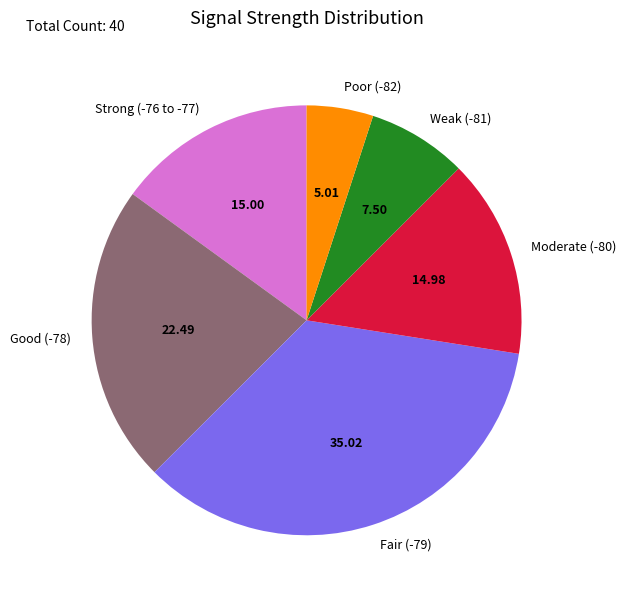

Approximately how many times larger is the value at Moderate (-80) compared to Good (-78)?

0.7